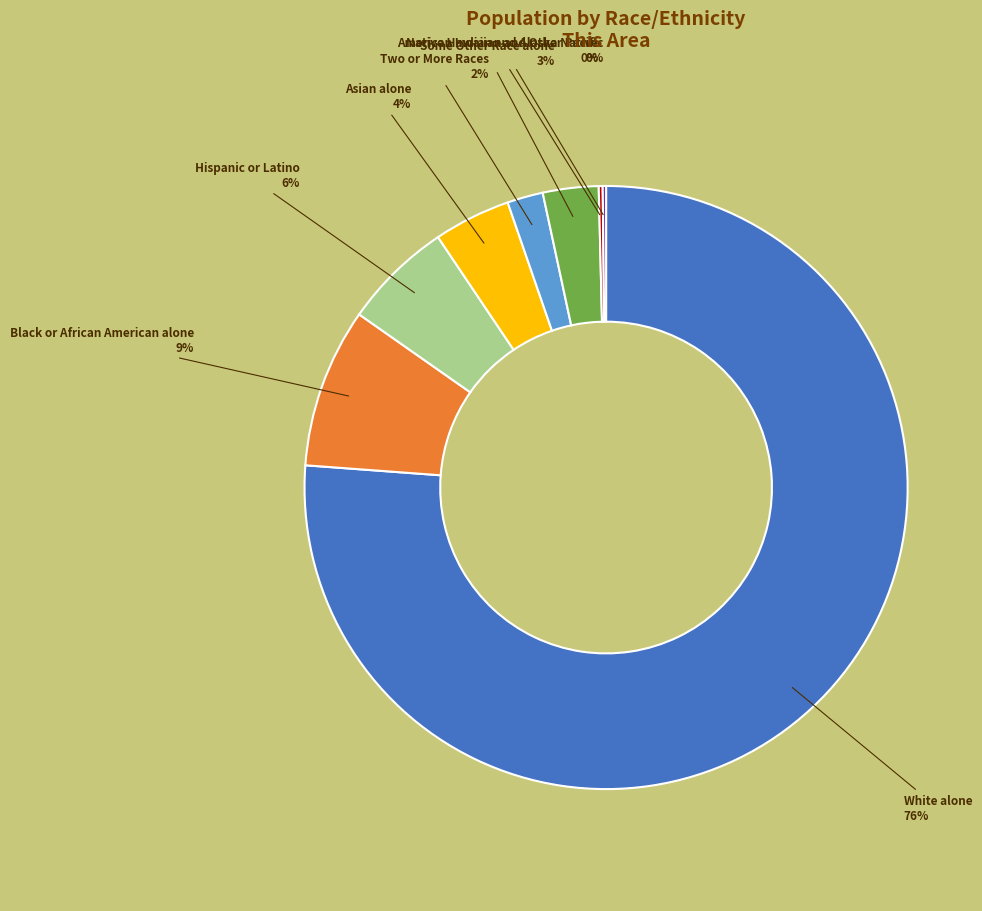

Is there any slice that represents more than half of the pie?

Yes